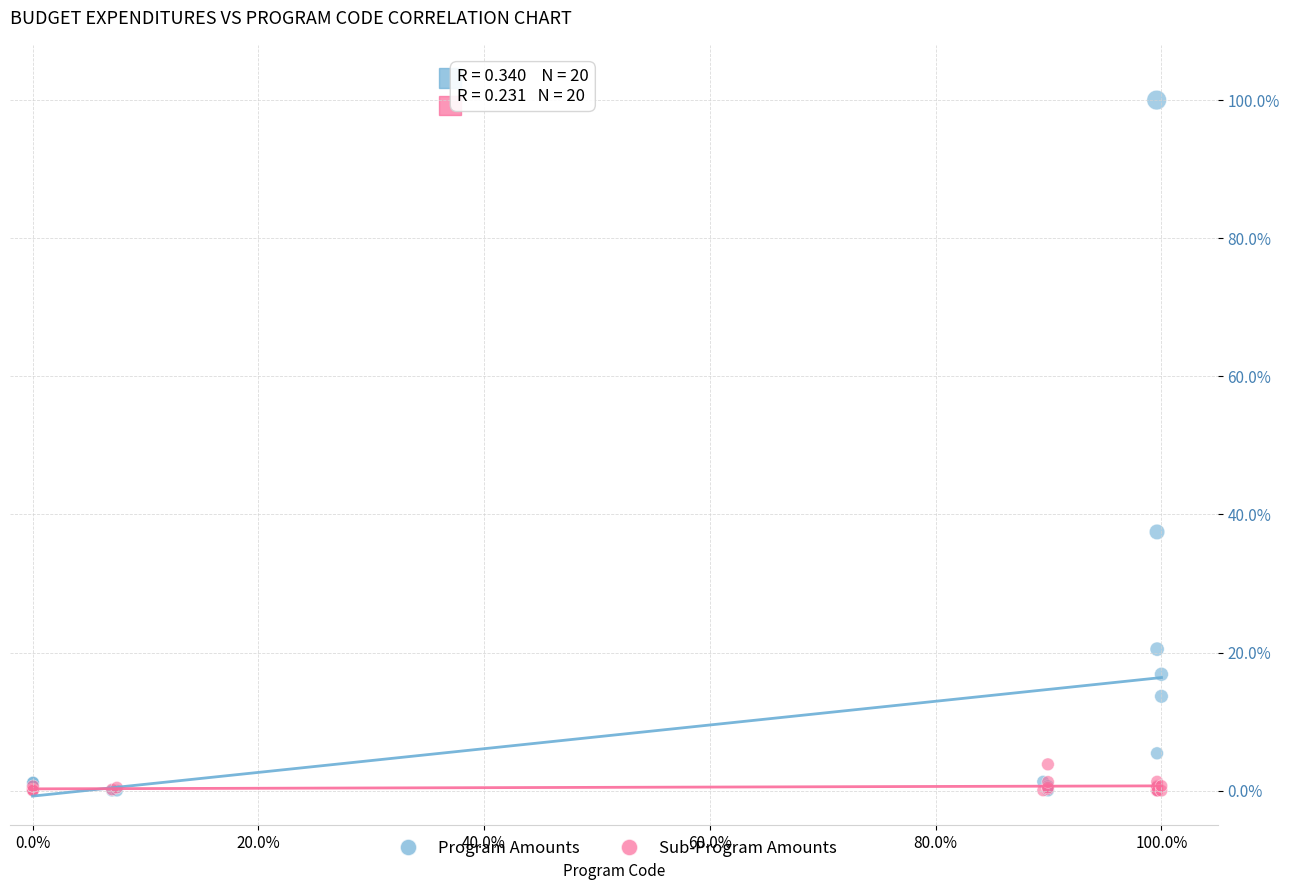

Which series has the widest spread of Y values?

Program Amounts